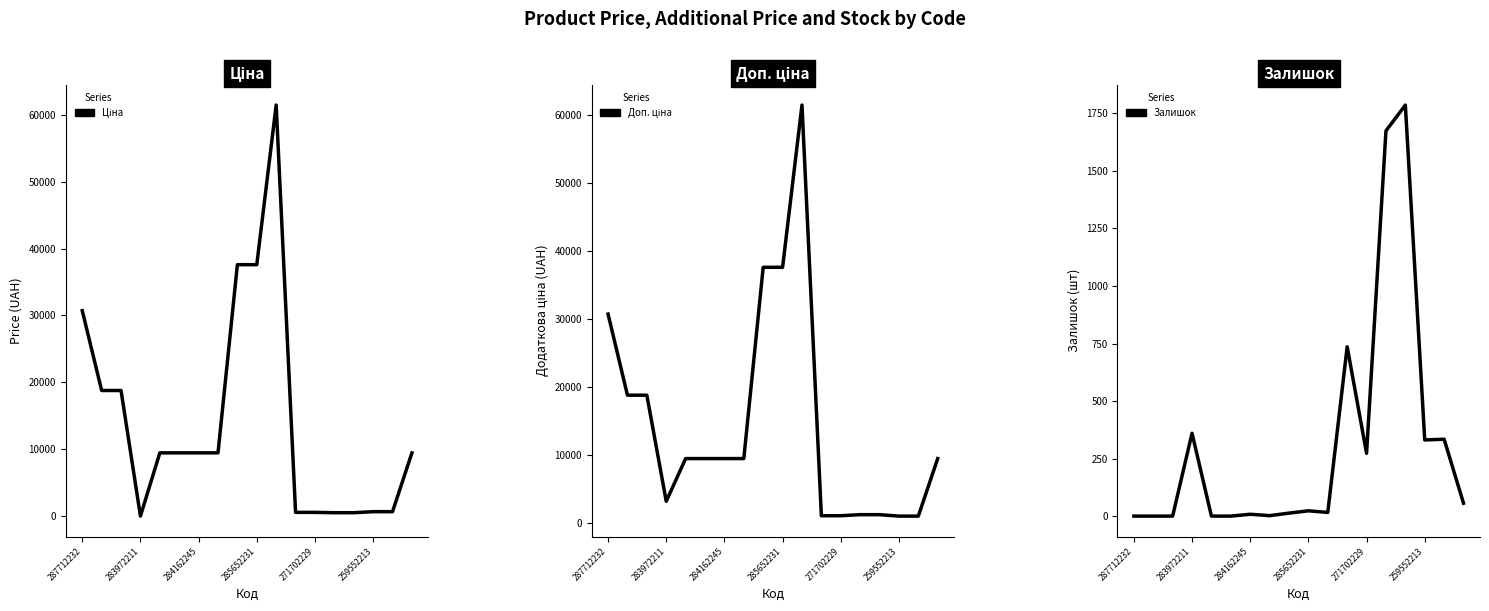

The Залишок series shows 21.5 at 10. True or false?

False